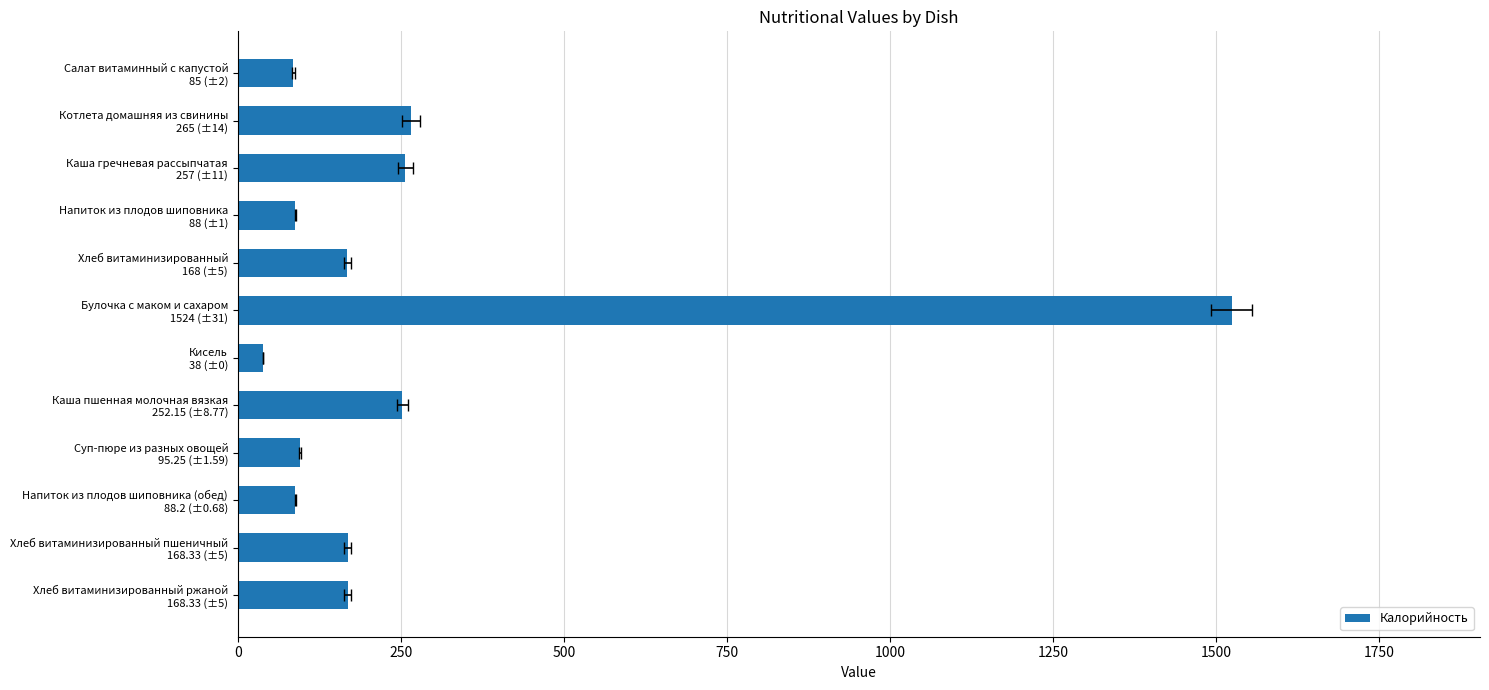

What is the sum of all values?

3197.3